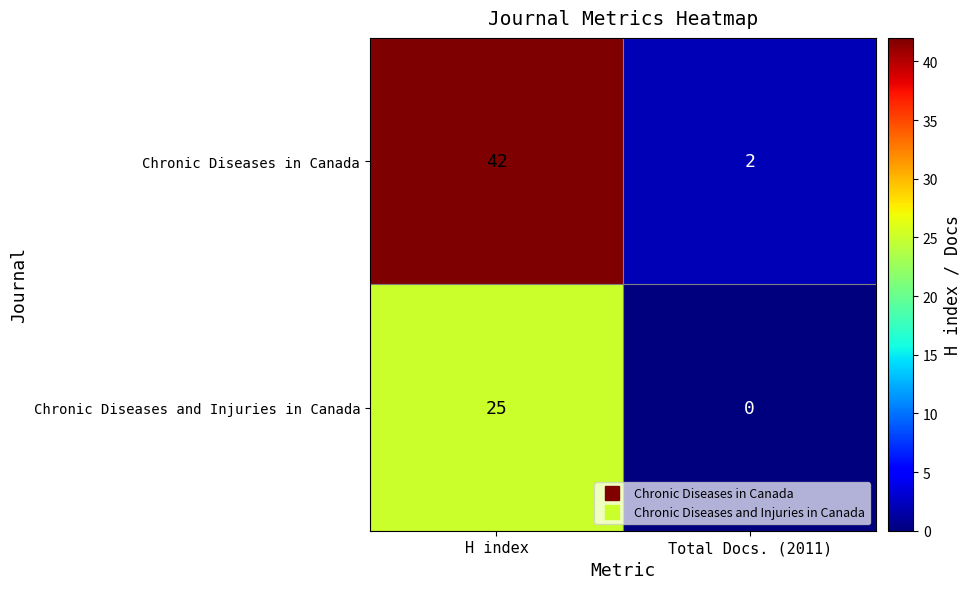

What is the difference between the maximum and minimum values in the Chronic Diseases and Injuries in Canada series?

25